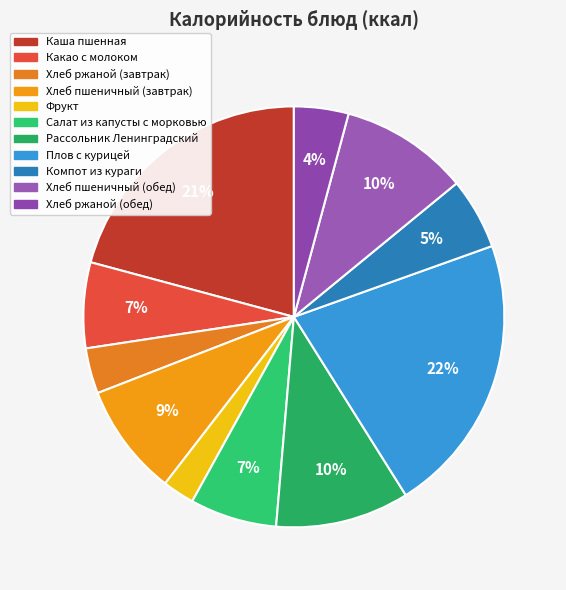

Is there any slice that represents more than half of the pie?

No